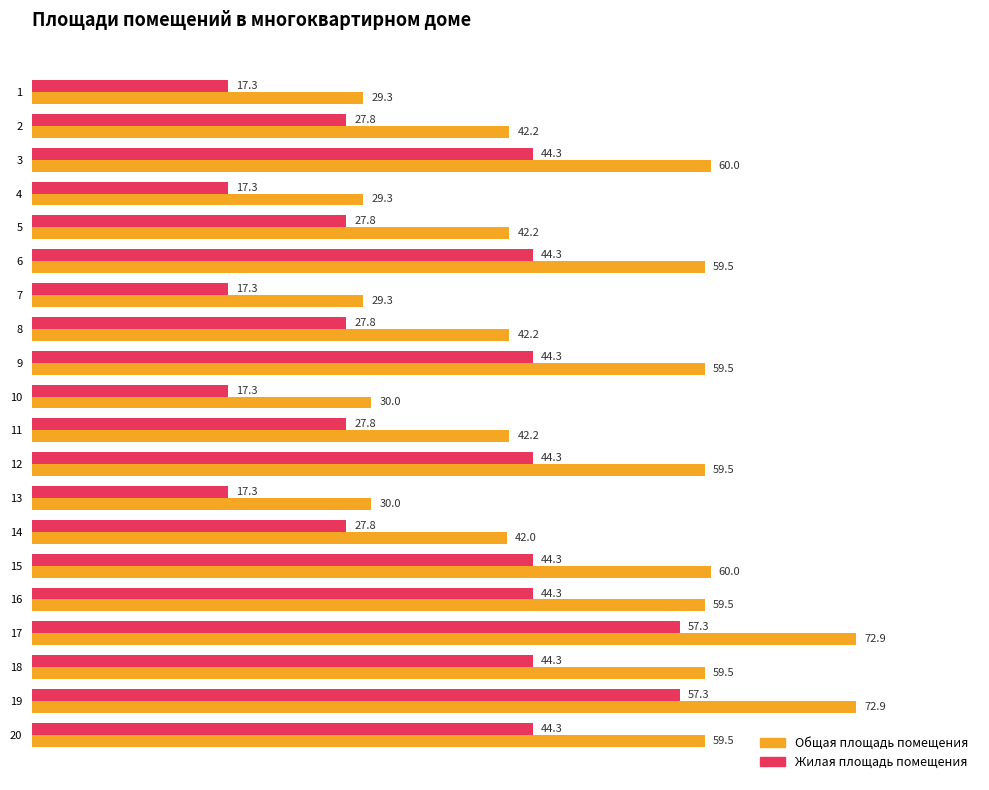

Which series has the largest range (max minus min)?

Общая площадь помещения